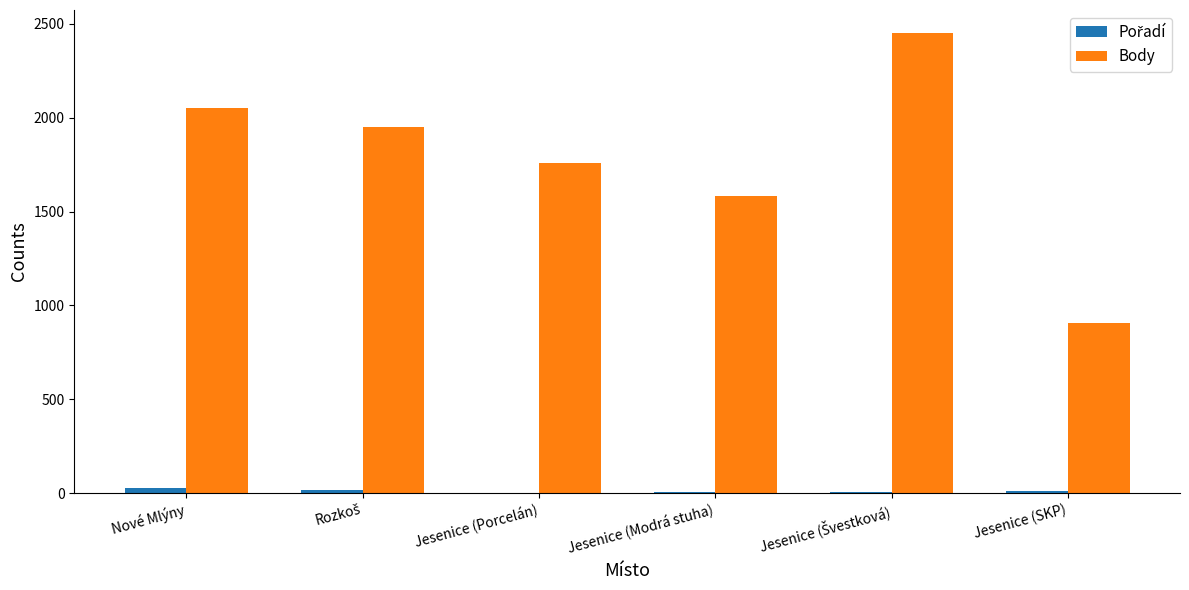

What is the average value of the Body series?

1783